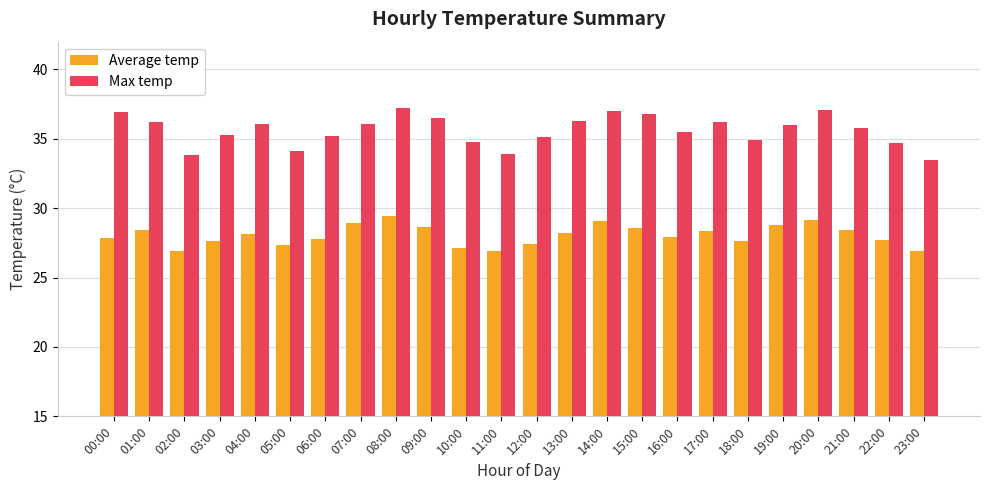

What is the lowest value of the Average temp series?

26.9